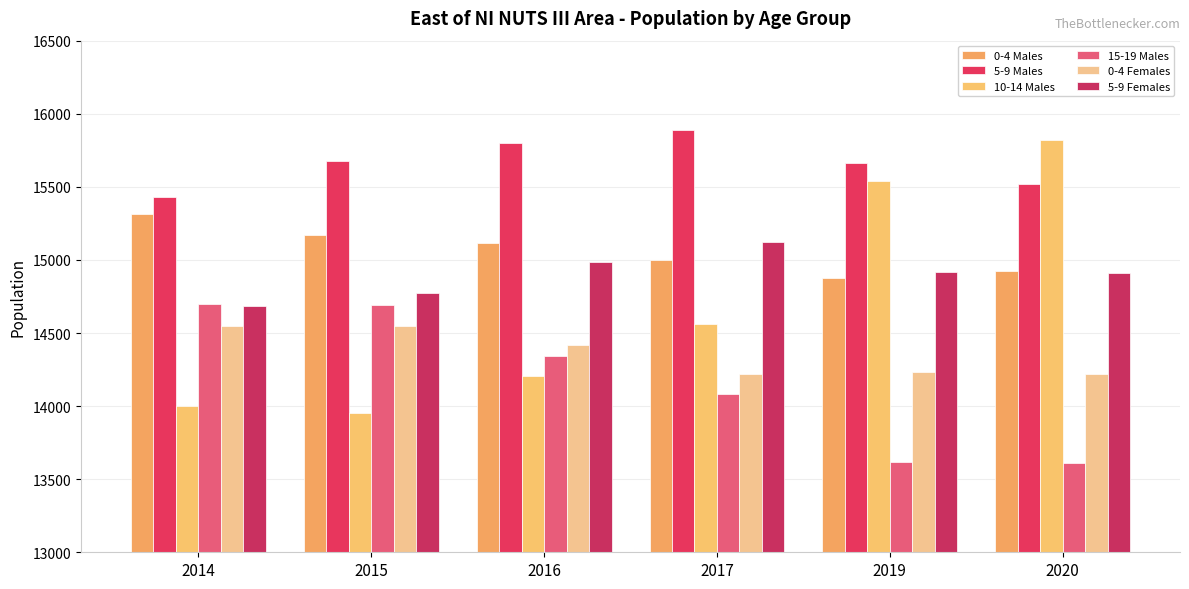

What is the total value across all series at 2020?

89011